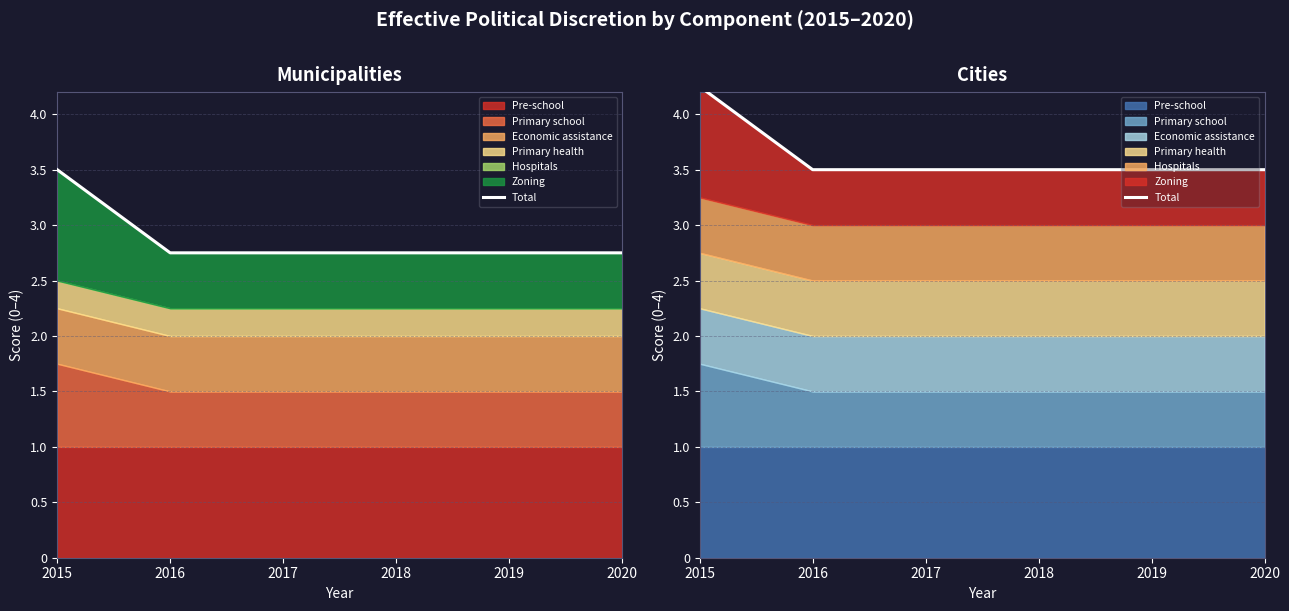

The value at 2015 is 4.2. True or false?

True